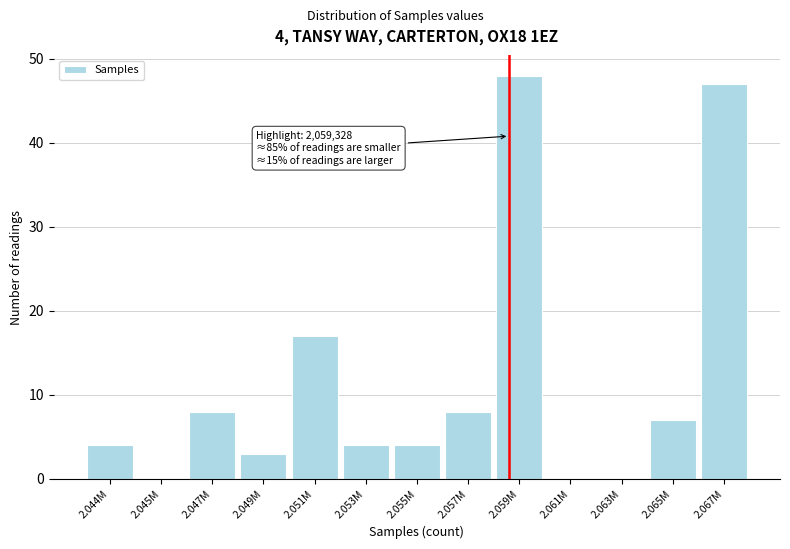

Reading left to right, extract all data points from this chart.

2.044M=4	2.045M=0	2.047M=8	2.049M=3	2.051M=17	2.053M=4	2.055M=4	2.057M=8	2.059M=48	2.061M=0	2.063M=0	2.065M=7	2.067M=47